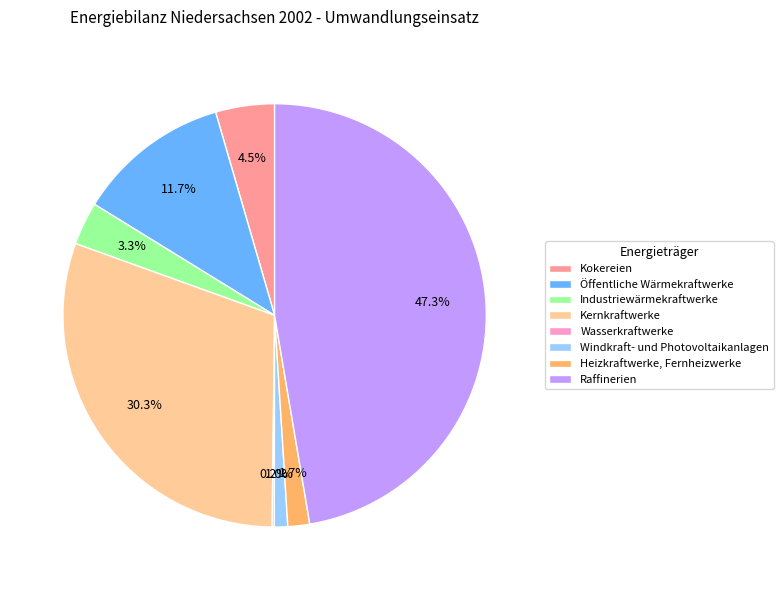

Which slice is the largest?

Raffinerien